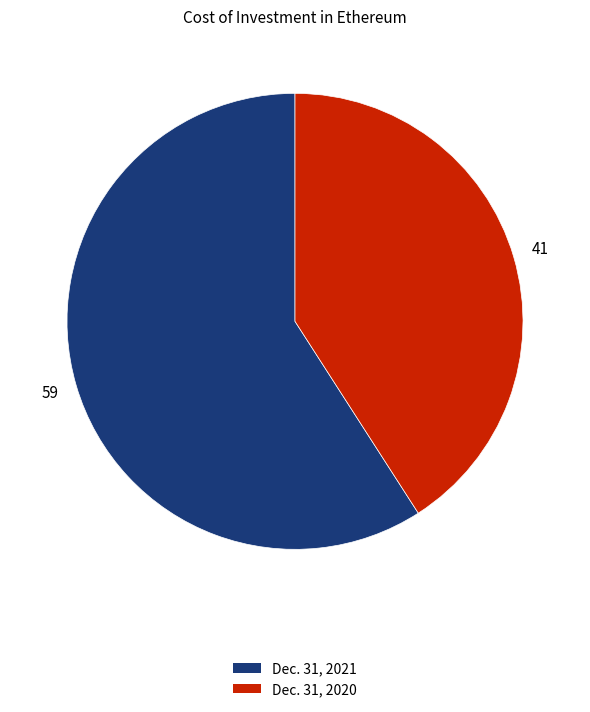

Is there a majority slice in this chart?

Yes